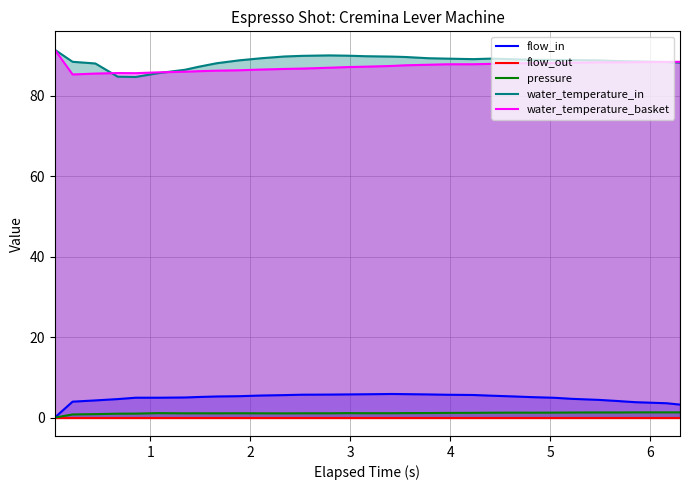

What is the highest value of the water_temperature_in series?

91.5